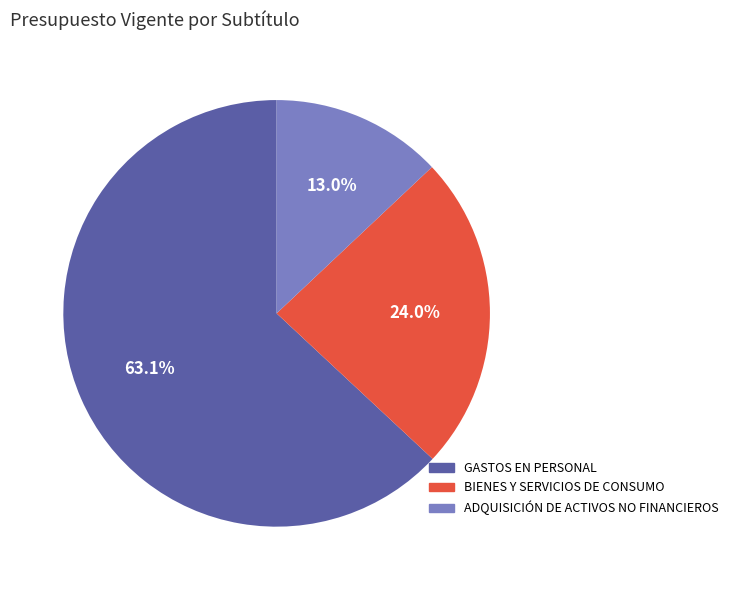

Which category has the smallest portion of the pie?

ADQUISICIÓN DE ACTIVOS NO FINANCIEROS